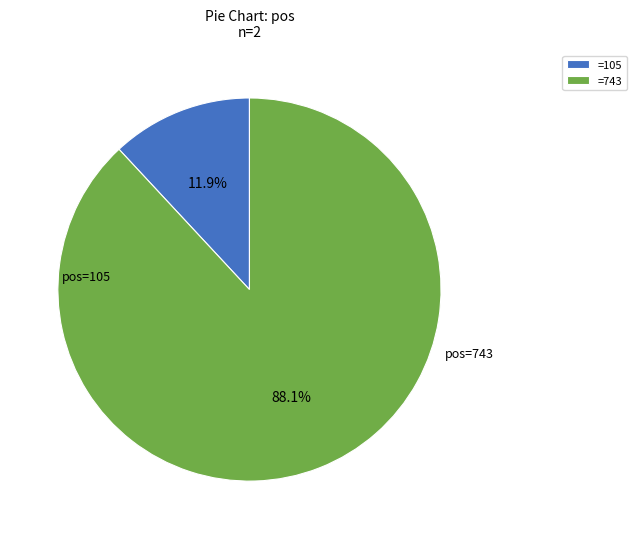

How many slices are in this pie chart?

2